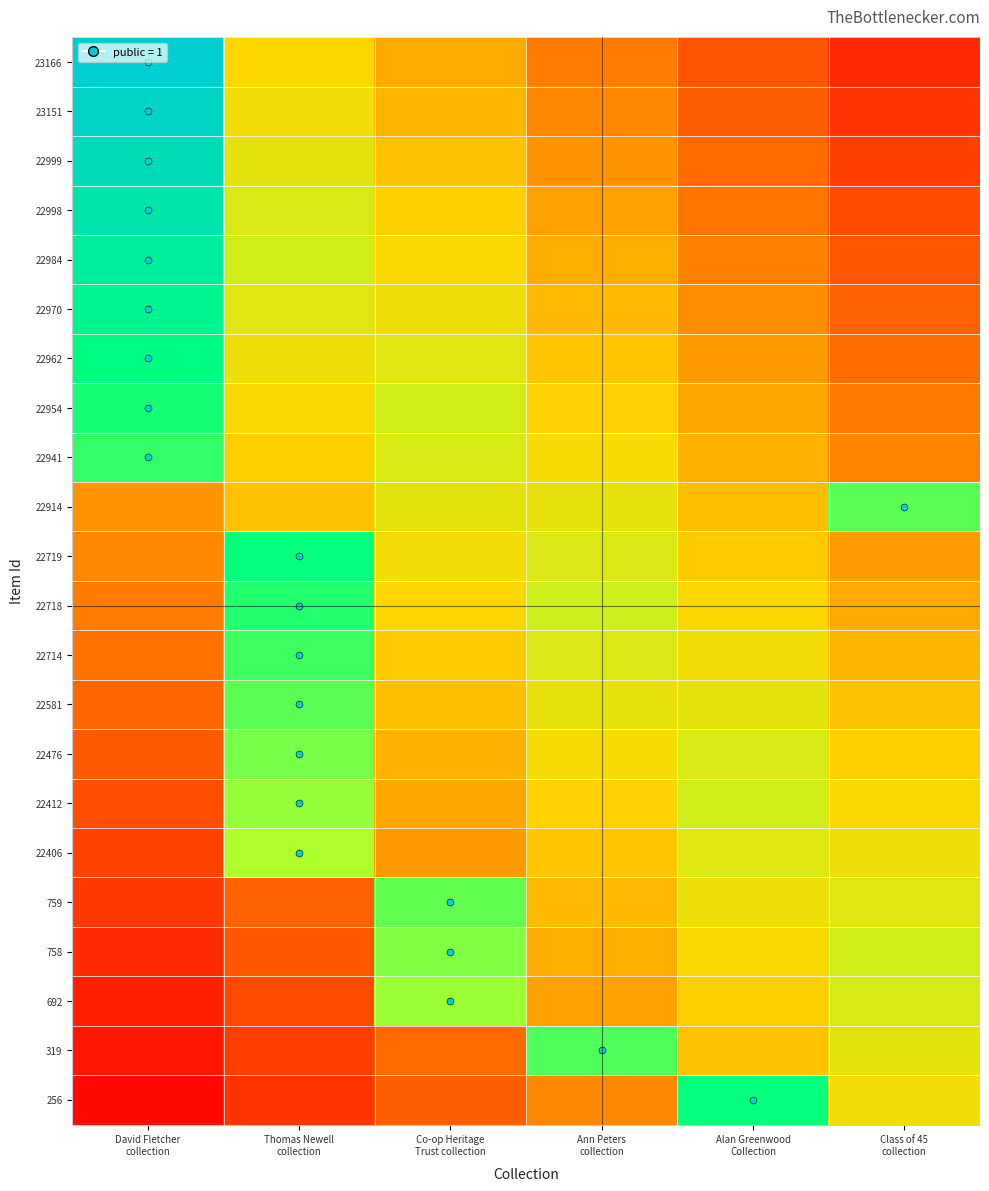

Reading right to left, list all the values displayed in this chart.

23166: Class of 45
collection=0.1	Alan Greenwood
Collection=0.2	Ann Peters
collection=0.3	Co-op Heritage
Trust collection=0.4	Thomas Newell
collection=0.5	David Fletcher
collection=1.0
23151: Class of 45
collection=0.1	Alan Greenwood
Collection=0.2	Ann Peters
collection=0.3	Co-op Heritage
Trust collection=0.4	Thomas Newell
collection=0.5	David Fletcher
collection=1.0
22999: Class of 45
collection=0.2	Alan Greenwood
Collection=0.3	Ann Peters
collection=0.4	Co-op Heritage
Trust collection=0.5	Thomas Newell
collection=0.6	David Fletcher
collection=0.9
22998: Class of 45
collection=0.2	Alan Greenwood
Collection=0.3	Ann Peters
collection=0.4	Co-op Heritage
Trust collection=0.5	Thomas Newell
collection=0.6	David Fletcher
collection=0.9
22984: Class of 45
collection=0.2	Alan Greenwood
Collection=0.3	Ann Peters
collection=0.4	Co-op Heritage
Trust collection=0.5	Thomas Newell
collection=0.6	David Fletcher
collection=0.9
22970: Class of 45
collection=0.2	Alan Greenwood
Collection=0.3	Ann Peters
collection=0.4	Co-op Heritage
Trust collection=0.5	Thomas Newell
collection=0.6	David Fletcher
collection=0.9
22962: Class of 45
collection=0.3	Alan Greenwood
Collection=0.4	Ann Peters
collection=0.5	Co-op Heritage
Trust collection=0.6	Thomas Newell
collection=0.5	David Fletcher
collection=0.8
22954: Class of 45
collection=0.3	Alan Greenwood
Collection=0.4	Ann Peters
collection=0.5	Co-op Heritage
Trust collection=0.6	Thomas Newell
collection=0.5	David Fletcher
collection=0.8
22941: Class of 45
collection=0.3	Alan Greenwood
Collection=0.4	Ann Peters
collection=0.5	Co-op Heritage
Trust collection=0.6	Thomas Newell
collection=0.5	David Fletcher
collection=0.8
22914: Class of 45
collection=0.7	Alan Greenwood
Collection=0.4	Ann Peters
collection=0.5	Co-op Heritage
Trust collection=0.6	Thomas Newell
collection=0.5	David Fletcher
collection=0.4
22719: Class of 45
collection=0.4	Alan Greenwood
Collection=0.5	Ann Peters
collection=0.6	Co-op Heritage
Trust collection=0.5	Thomas Newell
collection=0.8	David Fletcher
collection=0.3
22718: Class of 45
collection=0.4	Alan Greenwood
Collection=0.5	Ann Peters
collection=0.6	Co-op Heritage
Trust collection=0.5	Thomas Newell
collection=0.8	David Fletcher
collection=0.3
22714: Class of 45
collection=0.4	Alan Greenwood
Collection=0.5	Ann Peters
collection=0.6	Co-op Heritage
Trust collection=0.5	Thomas Newell
collection=0.8	David Fletcher
collection=0.3
22581: Class of 45
collection=0.5	Alan Greenwood
Collection=0.6	Ann Peters
collection=0.5	Co-op Heritage
Trust collection=0.4	Thomas Newell
collection=0.7	David Fletcher
collection=0.2
22476: Class of 45
collection=0.5	Alan Greenwood
Collection=0.6	Ann Peters
collection=0.5	Co-op Heritage
Trust collection=0.4	Thomas Newell
collection=0.7	David Fletcher
collection=0.2
22412: Class of 45
collection=0.5	Alan Greenwood
Collection=0.6	Ann Peters
collection=0.5	Co-op Heritage
Trust collection=0.4	Thomas Newell
collection=0.7	David Fletcher
collection=0.2
22406: Class of 45
collection=0.5	Alan Greenwood
Collection=0.6	Ann Peters
collection=0.5	Co-op Heritage
Trust collection=0.4	Thomas Newell
collection=0.7	David Fletcher
collection=0.2
759: Class of 45
collection=0.6	Alan Greenwood
Collection=0.5	Ann Peters
collection=0.4	Co-op Heritage
Trust collection=0.7	Thomas Newell
collection=0.2	David Fletcher
collection=0.1
758: Class of 45
collection=0.6	Alan Greenwood
Collection=0.5	Ann Peters
collection=0.4	Co-op Heritage
Trust collection=0.7	Thomas Newell
collection=0.2	David Fletcher
collection=0.1
692: Class of 45
collection=0.6	Alan Greenwood
Collection=0.5	Ann Peters
collection=0.4	Co-op Heritage
Trust collection=0.7	Thomas Newell
collection=0.2	David Fletcher
collection=0.1
319: Class of 45
collection=0.6	Alan Greenwood
Collection=0.5	Ann Peters
collection=0.8	Co-op Heritage
Trust collection=0.3	Thomas Newell
collection=0.2	David Fletcher
collection=0.1
256: Class of 45
collection=0.5	Alan Greenwood
Collection=0.8	Ann Peters
collection=0.3	Co-op Heritage
Trust collection=0.2	Thomas Newell
collection=0.1	David Fletcher
collection=0.0